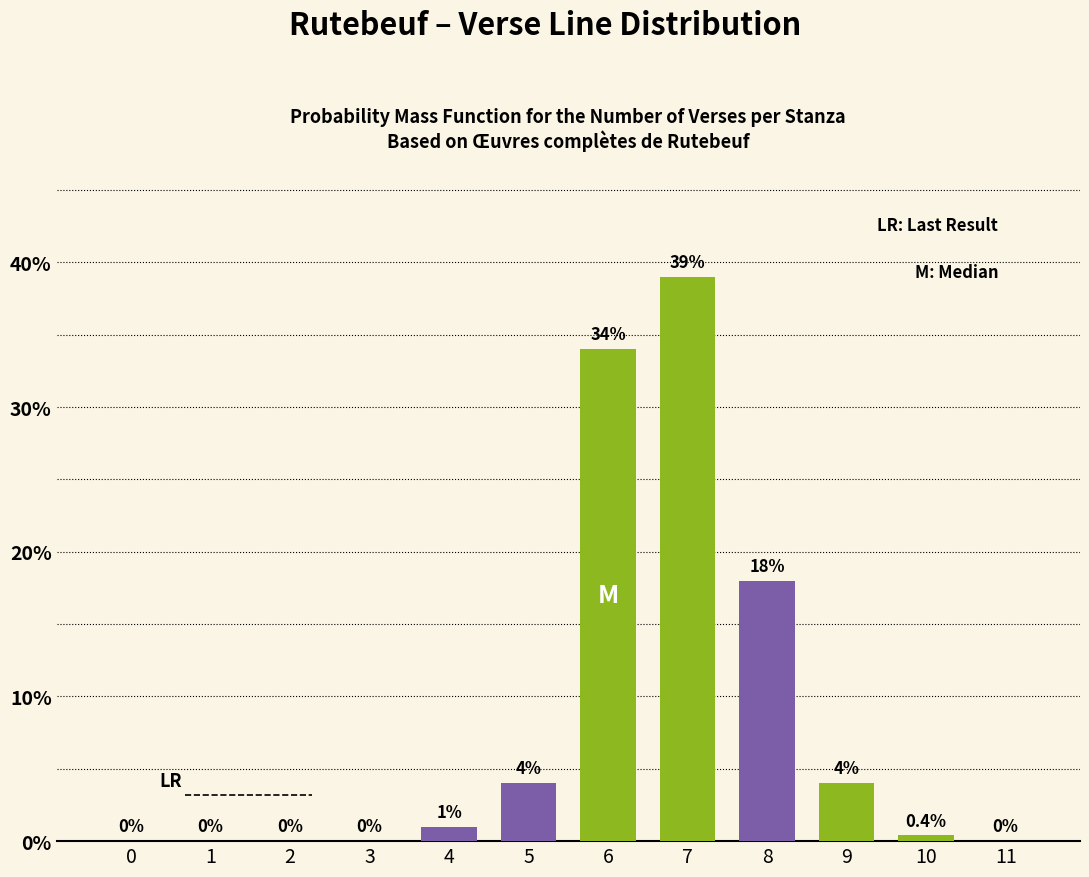

Reading left to right, transcribe all the data shown in this chart.

0=0.0	1=0.0	2=0.0	3=0.0	4=1.0	5=4.0	6=34.0	7=39.0	8=18.0	9=4.0	10=0.4	11=0.0